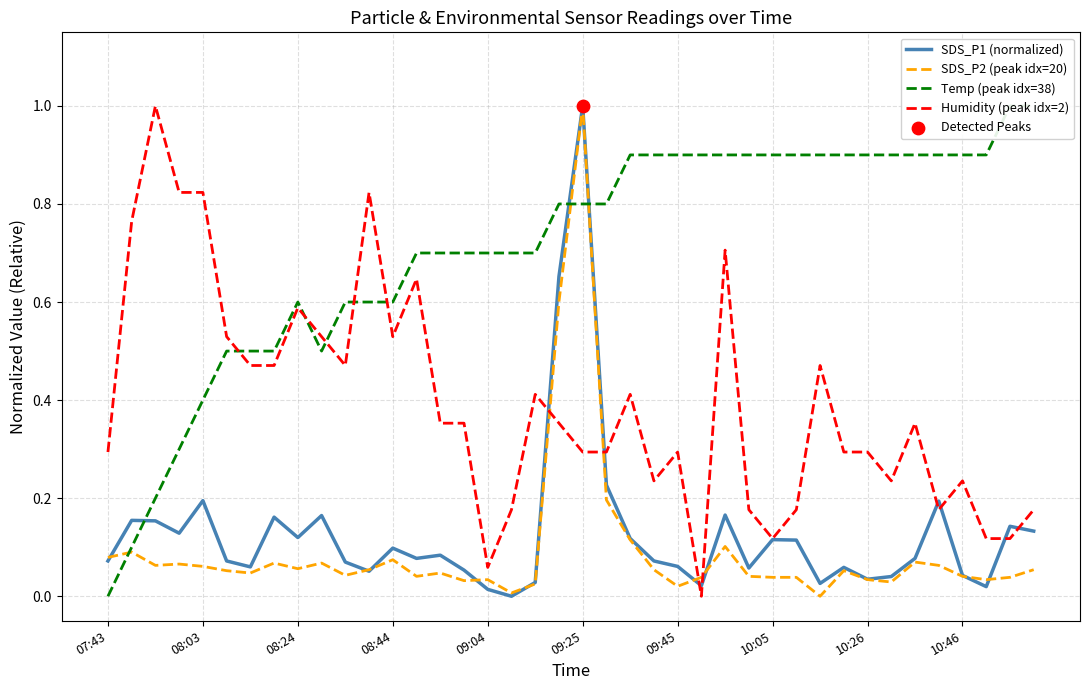

Which series reaches the minimum Y coordinate?

SDS_P1 (normalized)